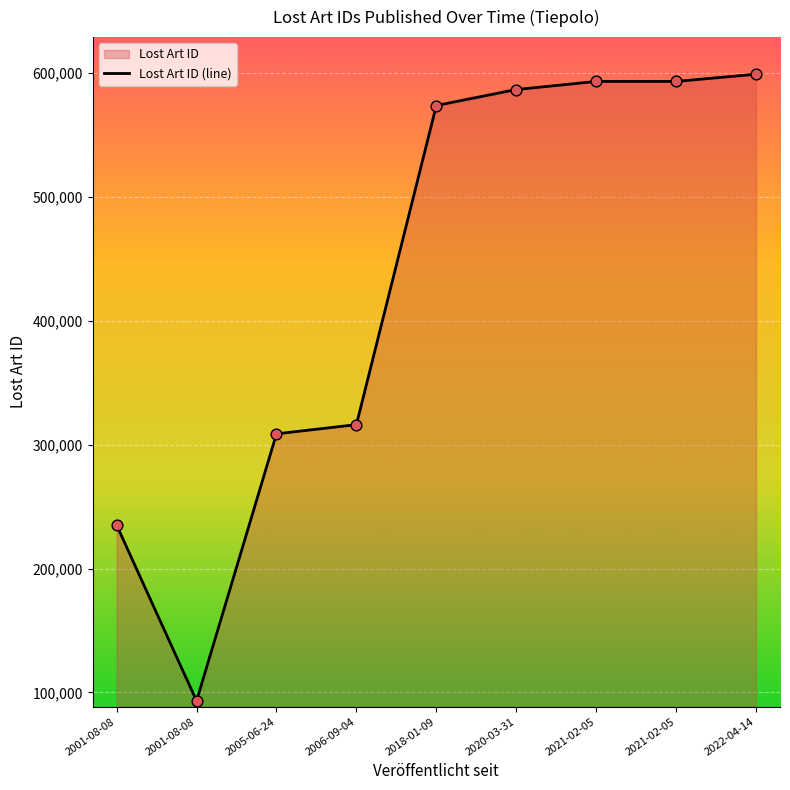

What is the ratio of the value at 2020-03-31 to the value at 2001-08-08?

2.5